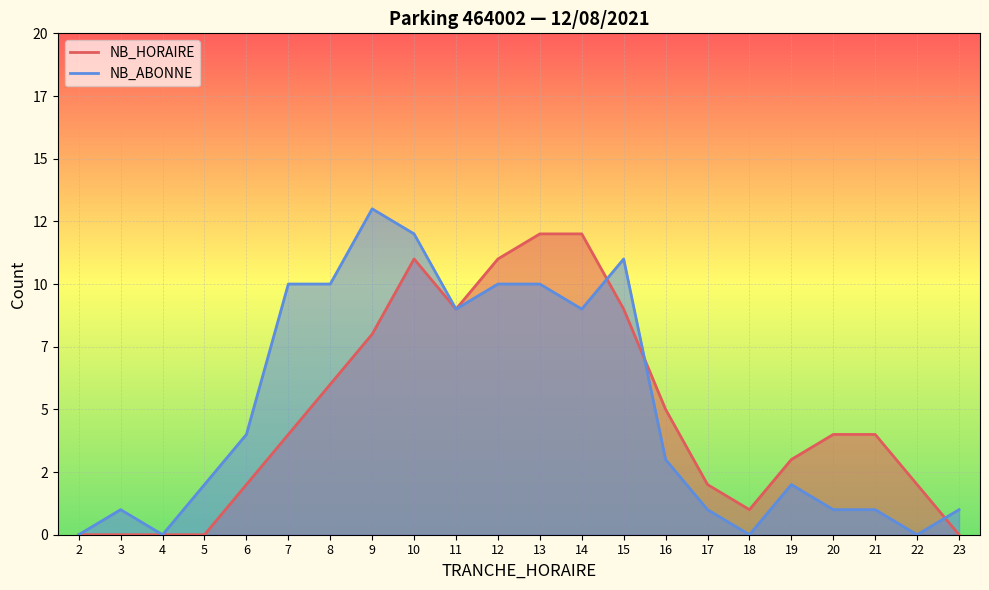

List the series in order of their overall mean, highest first.

NB_ABONNE, NB_HORAIRE